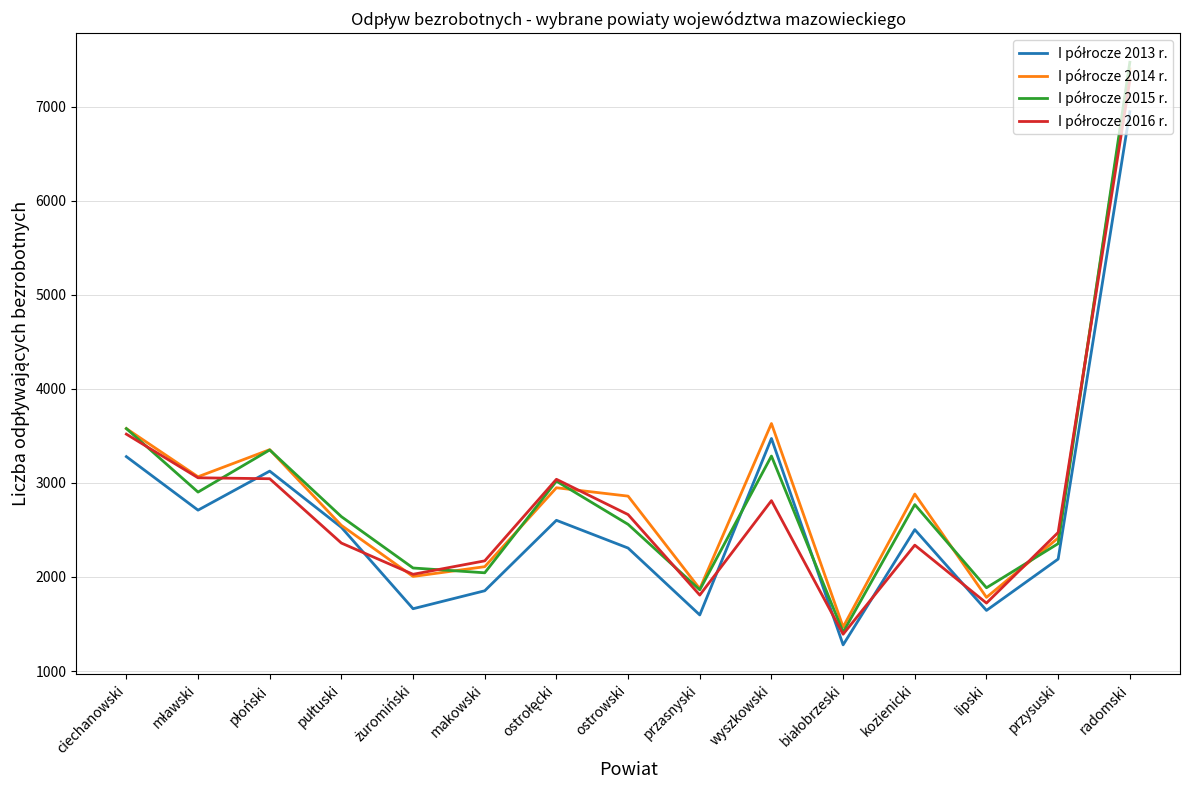

What is the spread (max minus min) of values at przysuski?

283